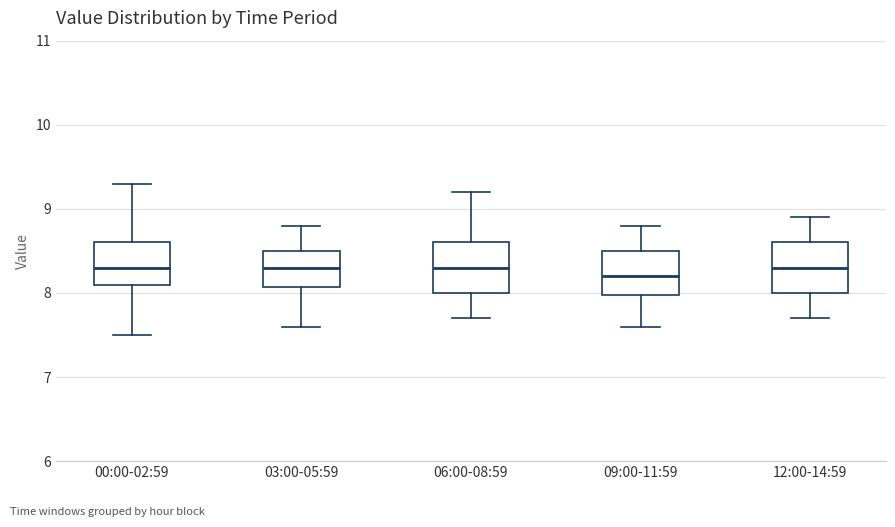

Reading left to right, read every box against the y-axis: the position of its median line, the range the box covers, and the ends of its whiskers. The values are not printed on the chart, so give them approximately, as read against the axis.

00:00-02:59: median 8.3, box 8.1 to 8.6, whiskers 7.5 to 9.3
03:00-05:59: median 8.3, box 8.1 to 8.5, whiskers 7.6 to 8.8
06:00-08:59: median 8.3, box 8.0 to 8.6, whiskers 7.7 to 9.2
09:00-11:59: median 8.2, box 8.0 to 8.5, whiskers 7.6 to 8.8
12:00-14:59: median 8.3, box 8.0 to 8.6, whiskers 7.7 to 8.9